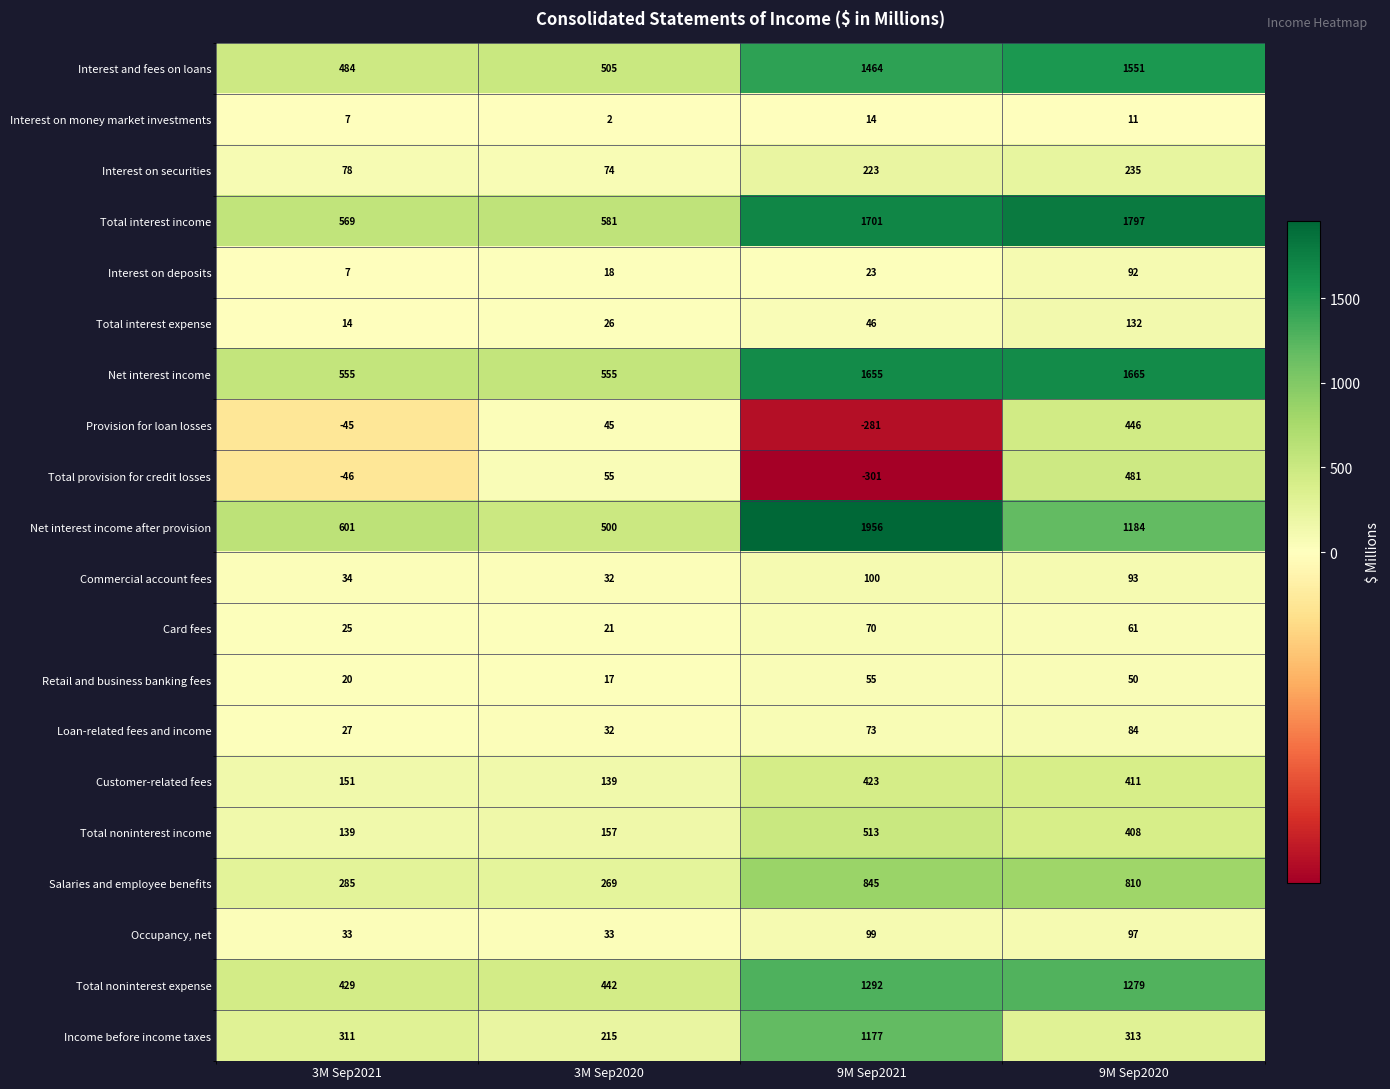

Count the number of data series in this chart.

20